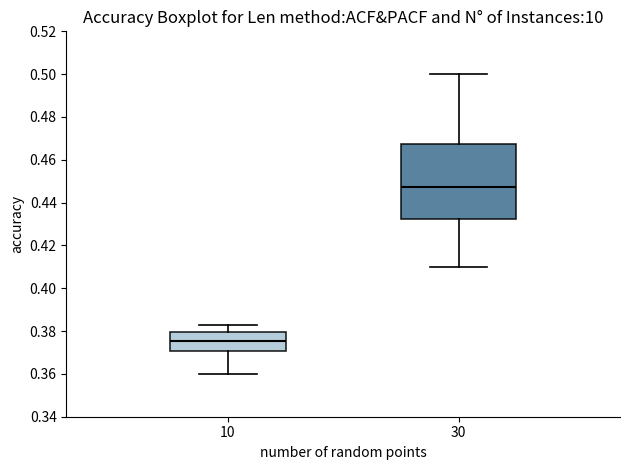

Comparing the boxes themselves (not the whiskers), which one is the tallest?

30